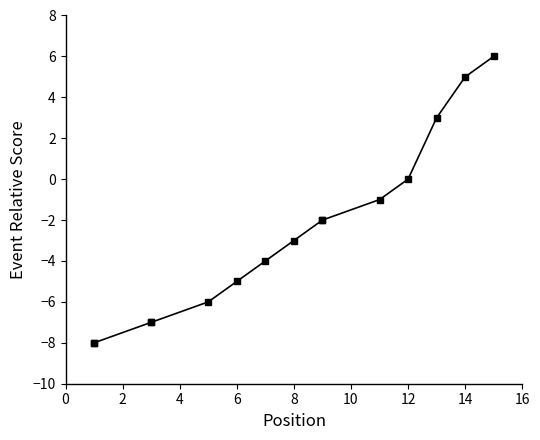

What is the minimum value shown in the chart?

-8